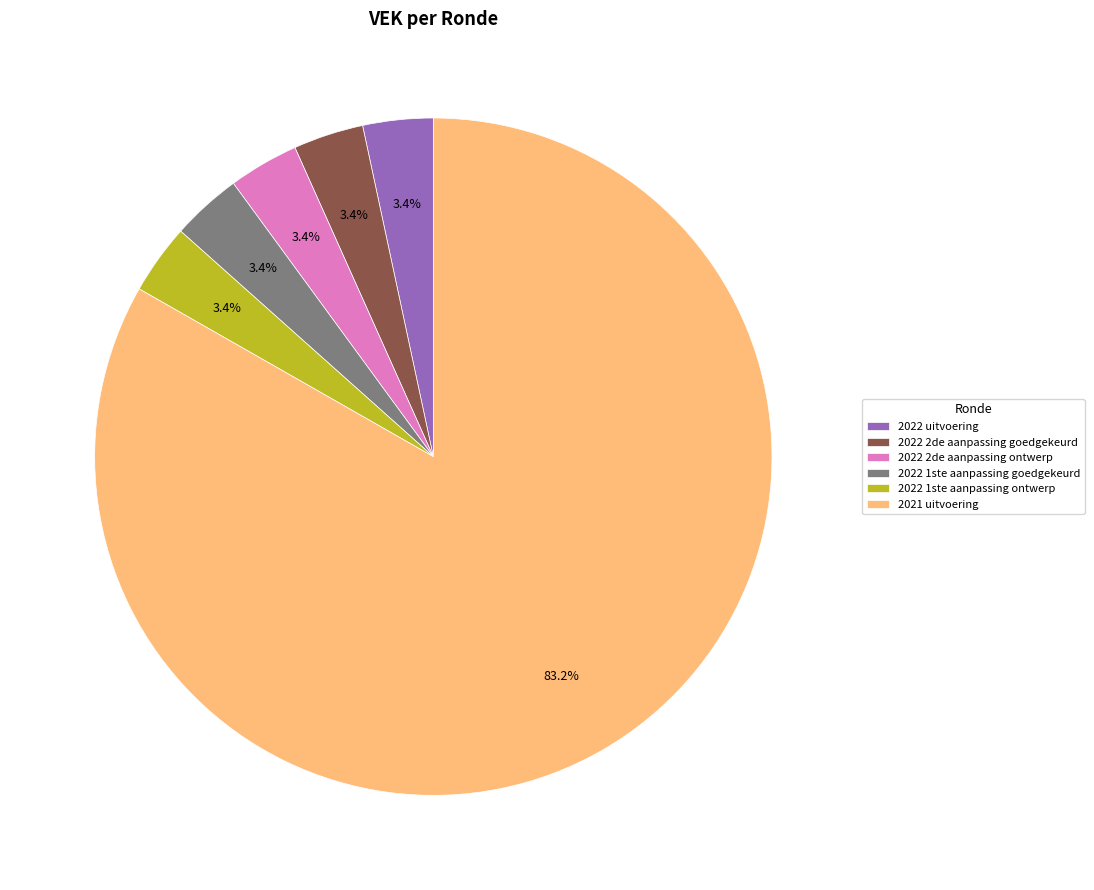

Approximately how many times larger is the value at 2022 1ste aanpassing goedgekeurd compared to 2022 uitvoering?

1.0